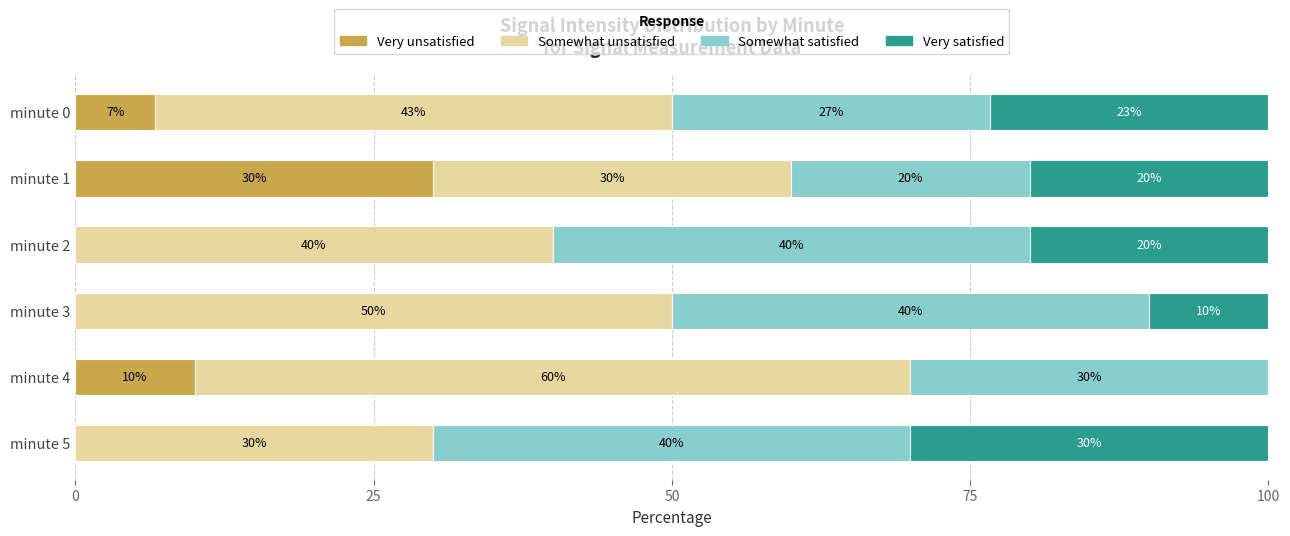

What is the maximum value for Very unsatisfied?

30.0